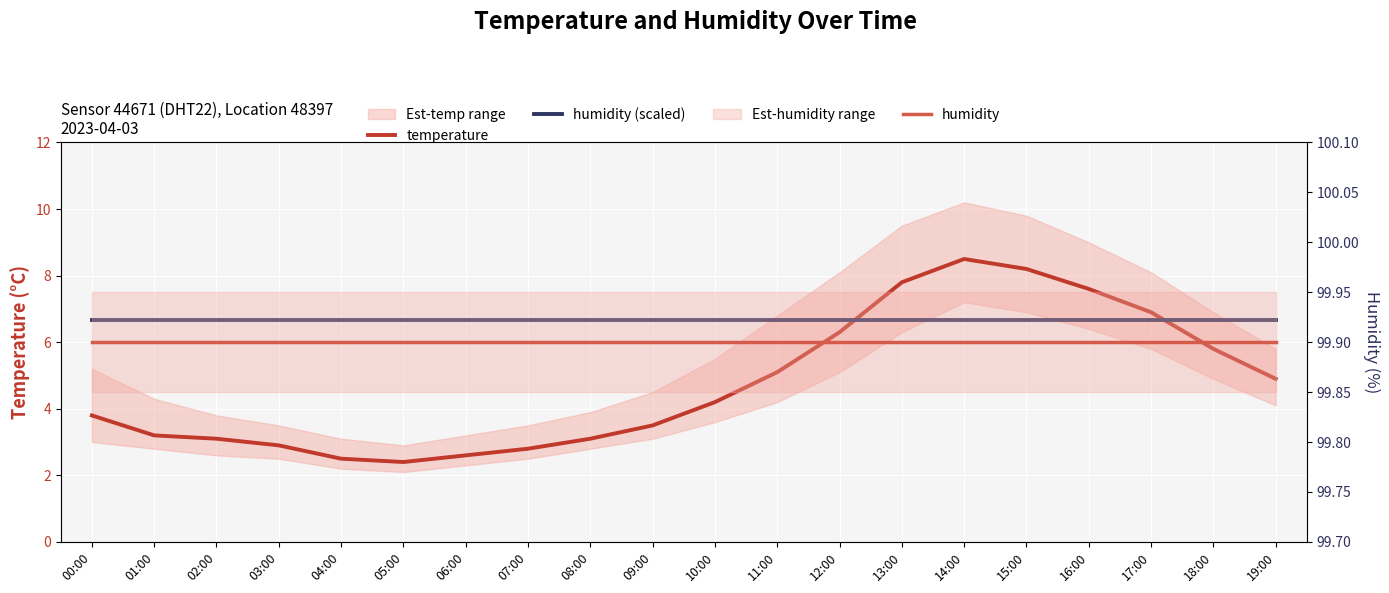

What is the label of the 15th point from the left?

14:00